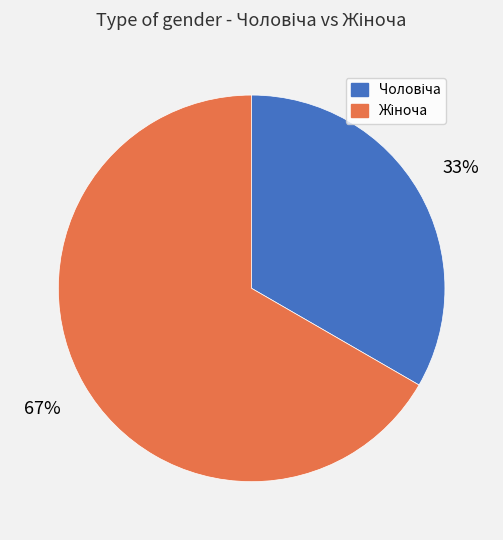

Does any single category account for the majority?

Yes